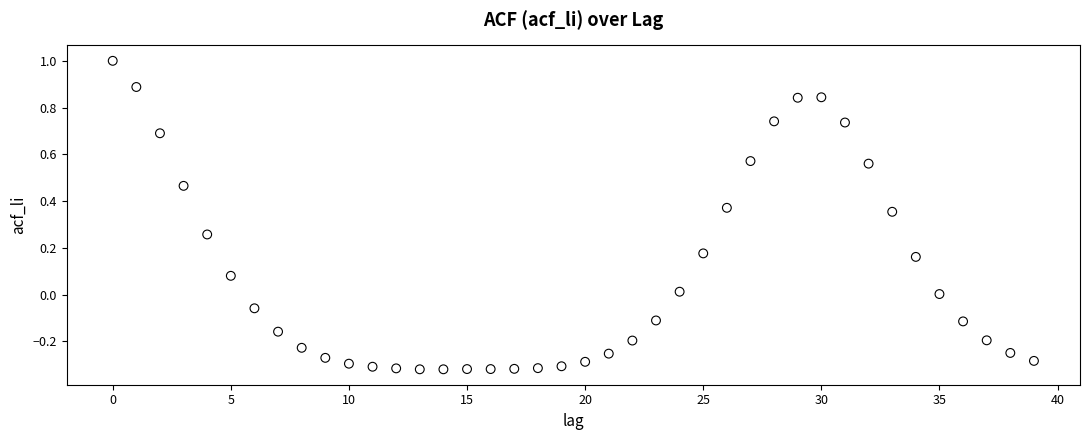

How many data points are displayed?

40